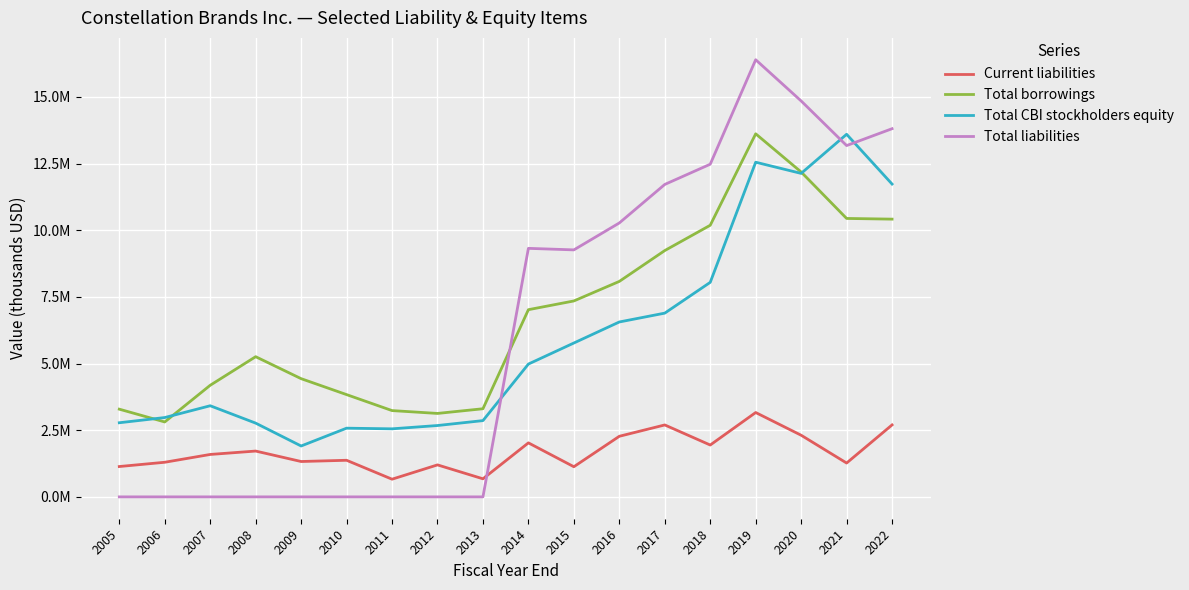

Is the value of Total CBI stockholders equity at 2020 greater than the value of Current liabilities at 2005?

Yes